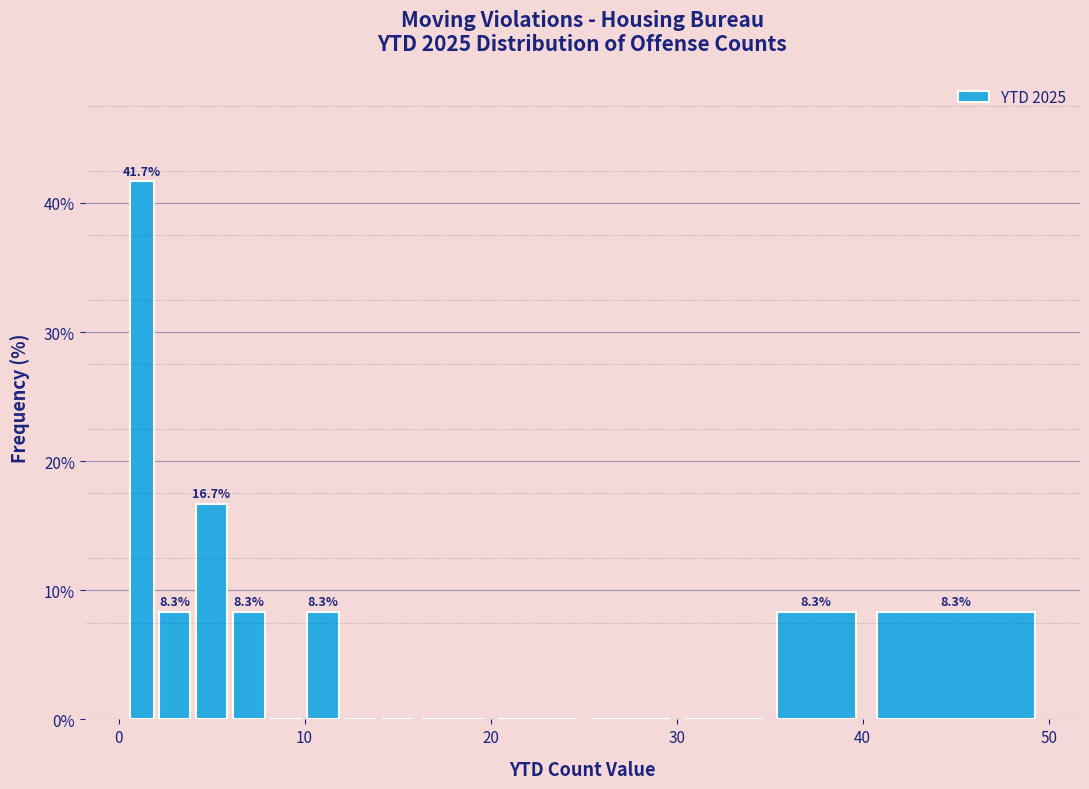

Read against the x-axis, roughly where is the centre of the tallest bar?

1